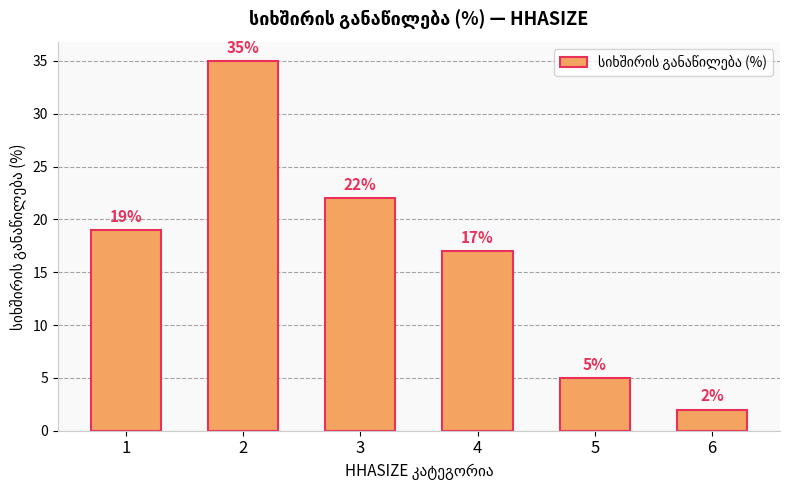

Rank the categories by value from lowest to highest.

6, 5, 4, 1, 3, 2